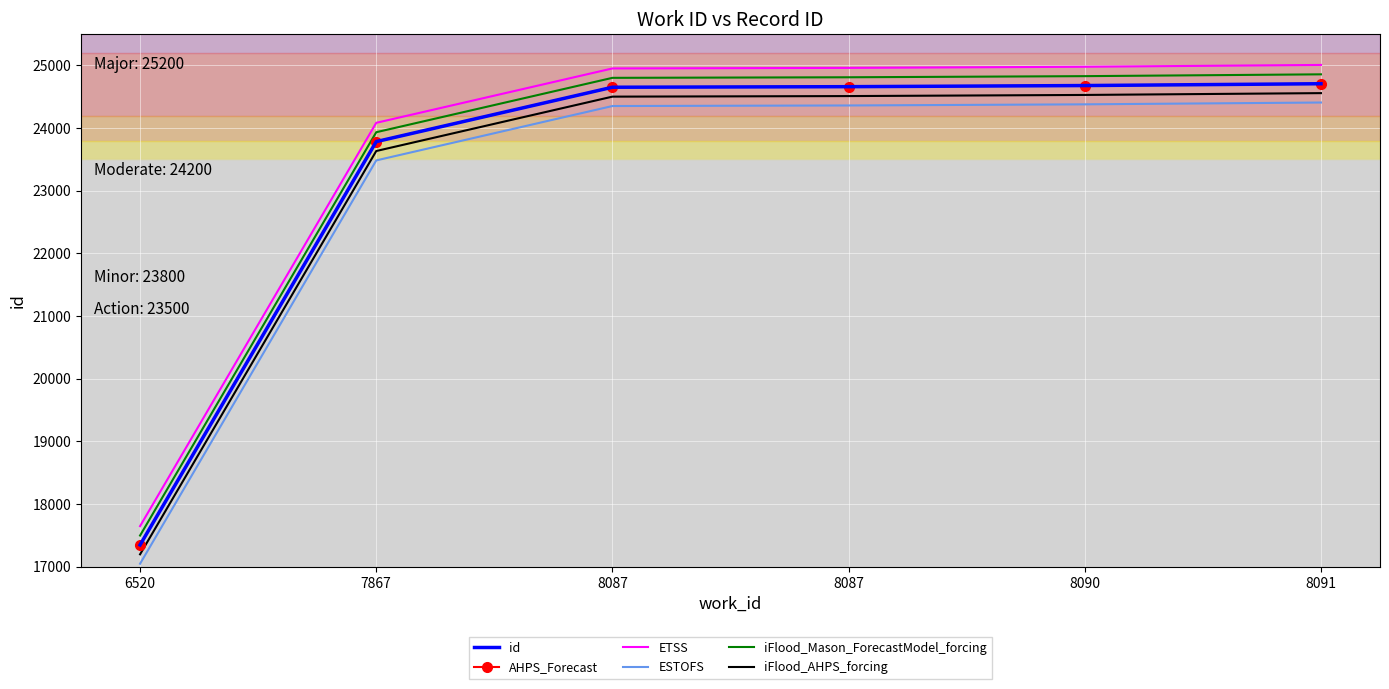

What is the maximum value for AHPS_Forecast?

24708